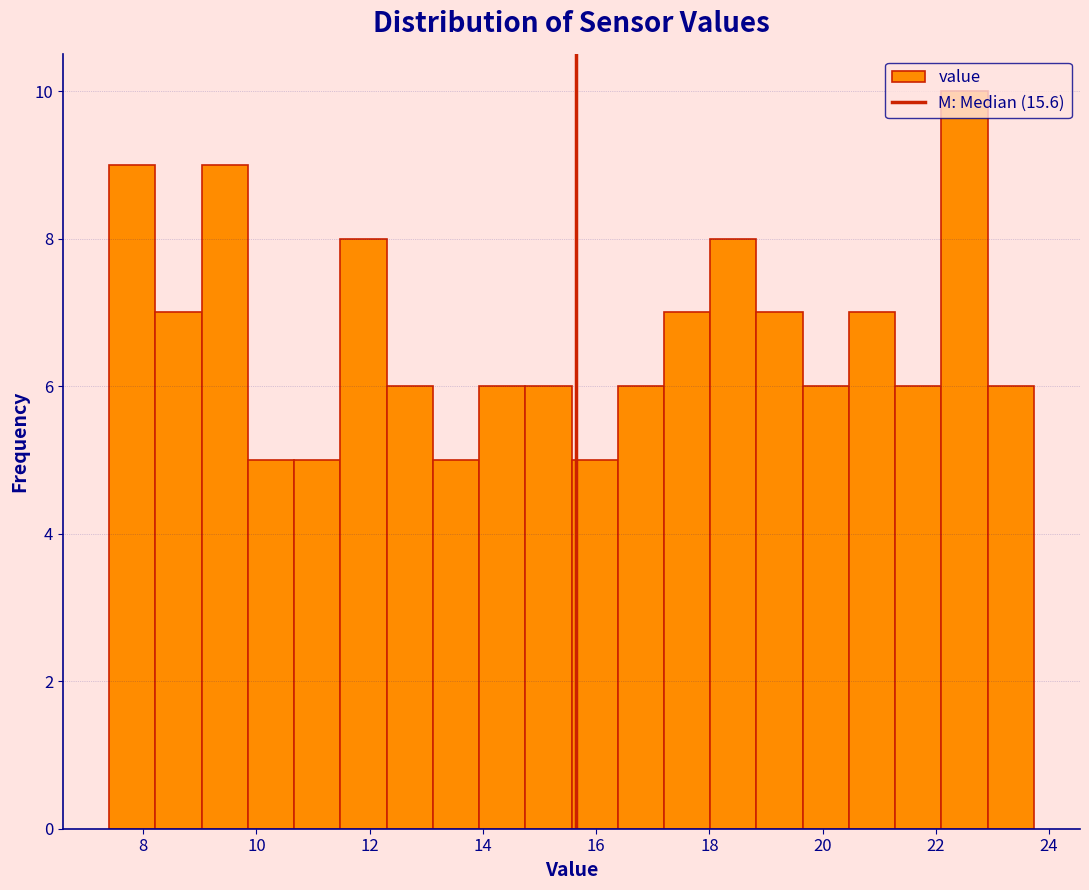

Reading left to right, transcribe this chart: for each bar, give the range it covers on the x-axis and its height. Neither the bar edges nor the heights are printed on the chart, so give them approximately, as read against the axes.

7.4 to 8.2: 9
8.2 to 9.0: 7
9.0 to 9.8: 9
9.8 to 10.6: 5
10.6 to 11.4: 5
11.4 to 12.2: 8
12.2 to 13.2: 6
13.2 to 14.0: 5
14.0 to 14.8: 6
14.8 to 15.6: 6
15.6 to 16.4: 5
16.4 to 17.2: 6
17.2 to 18.0: 7
18.0 to 18.8: 8
18.8 to 19.6: 7
19.6 to 20.4: 6
20.4 to 21.2: 7
21.2 to 22.0: 6
22.0 to 23.0: 10
23.0 to 23.8: 6